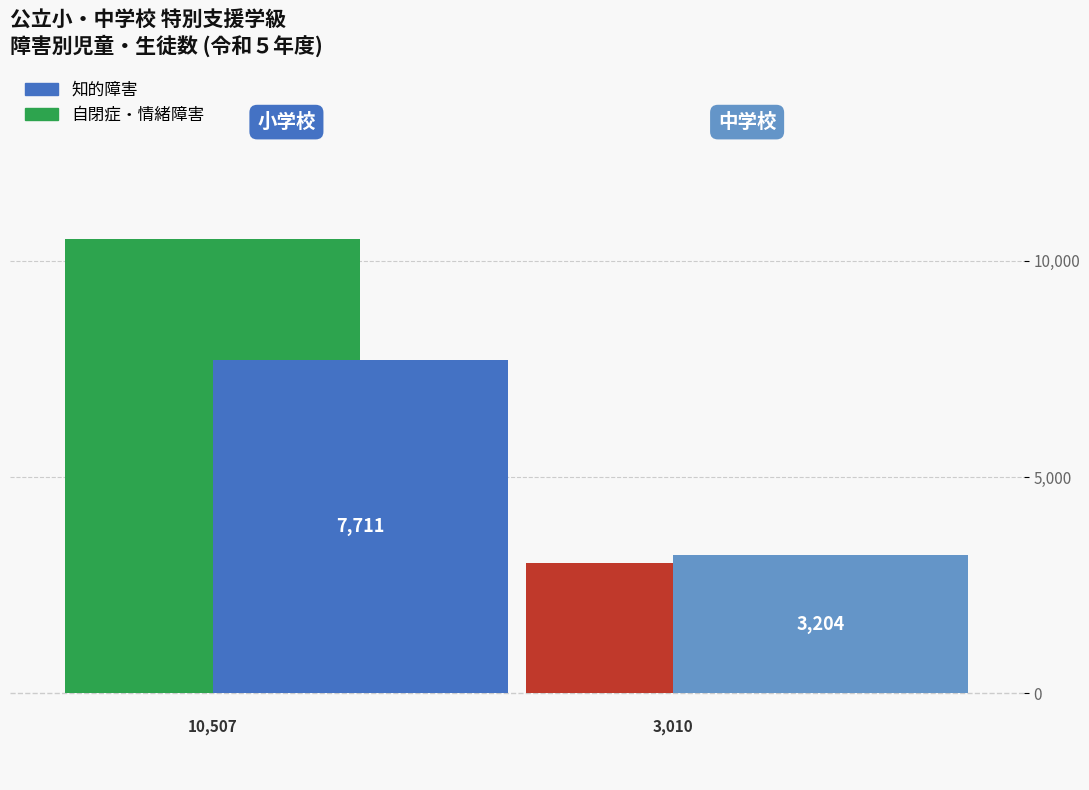

What is the label of the 2nd bar from the right?

小学校